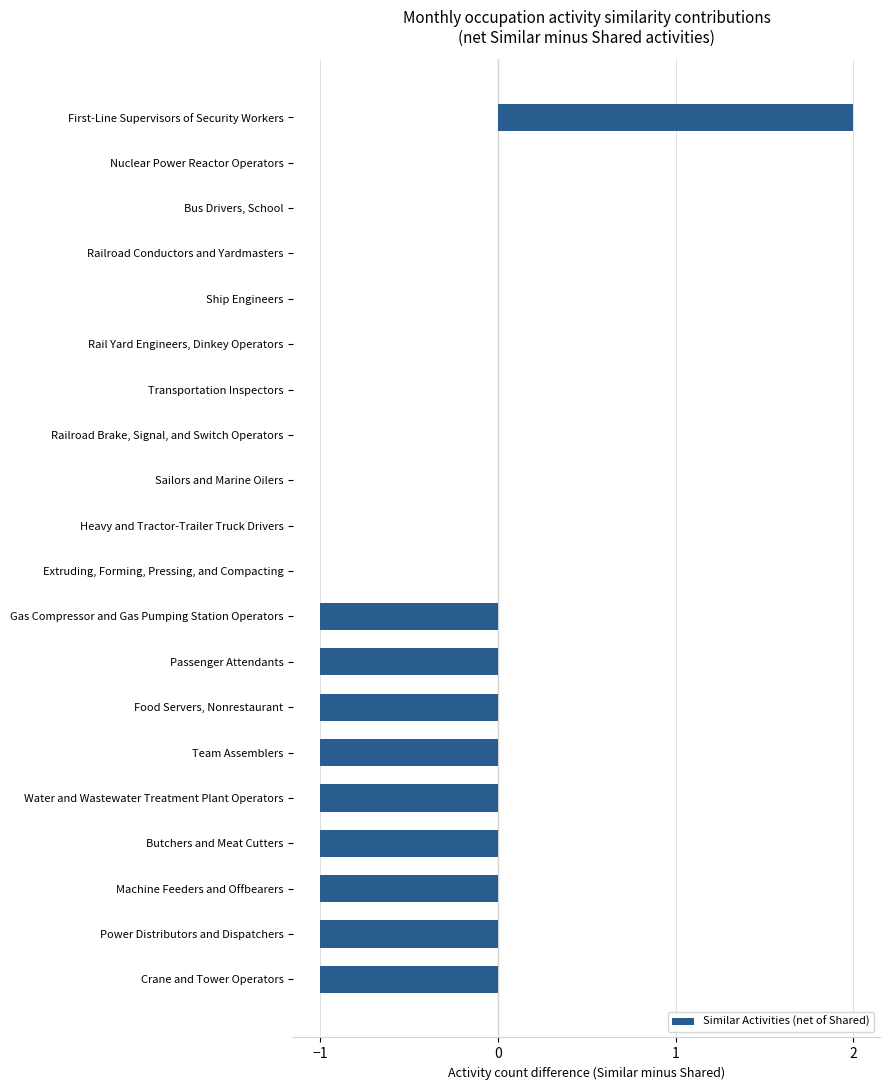

The value at Railroad Conductors and Yardmasters is 2. True or false?

False